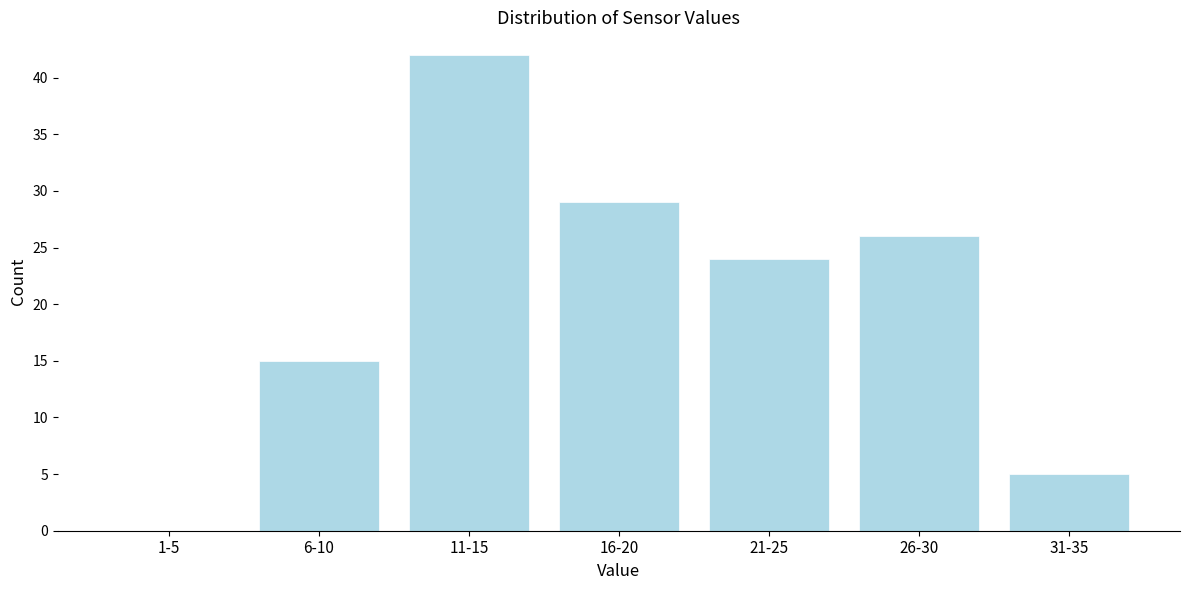

Reading left to right, transcribe all the data shown in this chart.

1-5=0	6-10=15	11-15=42	16-20=29	21-25=24	26-30=26	31-35=5